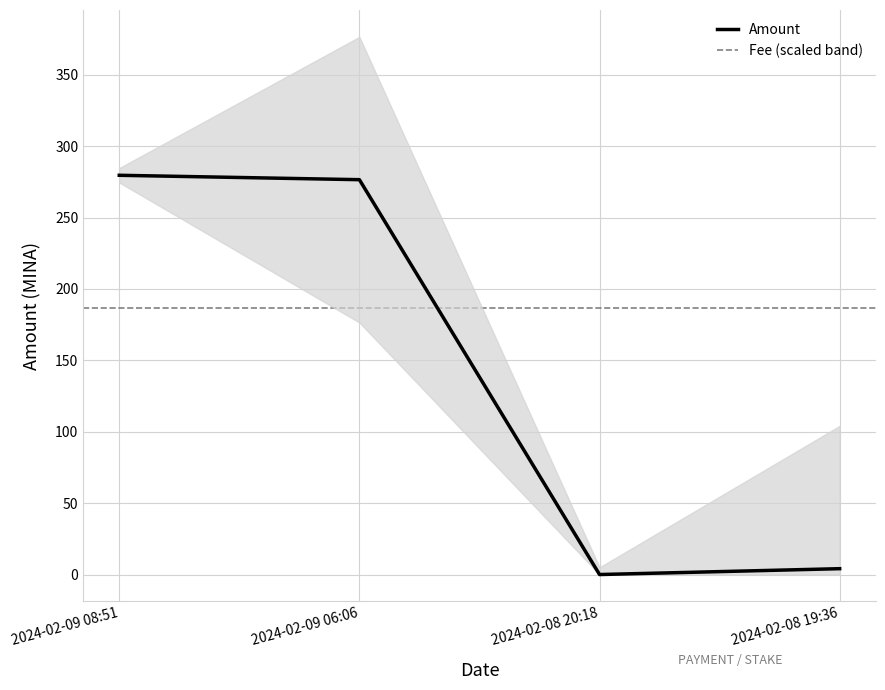

How many lines are shown in the chart?

1